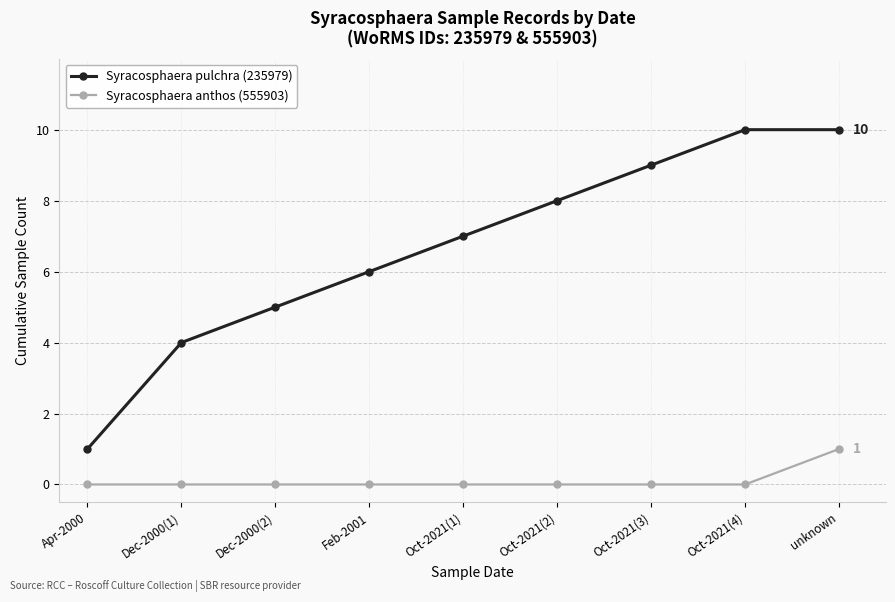

What is the highest value of the Syracosphaera pulchra (235979) series?

10